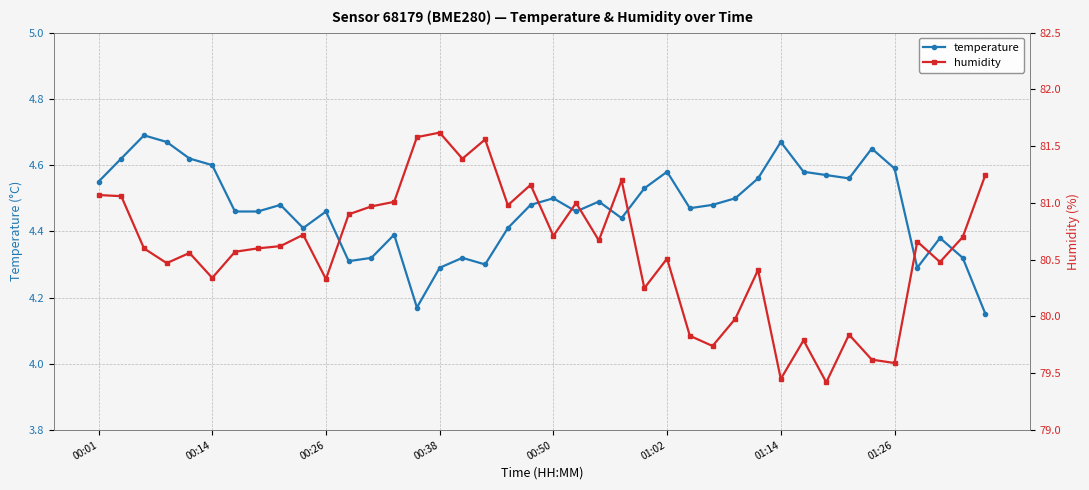

Is it true that temperature equals 2.7 at 22?

False